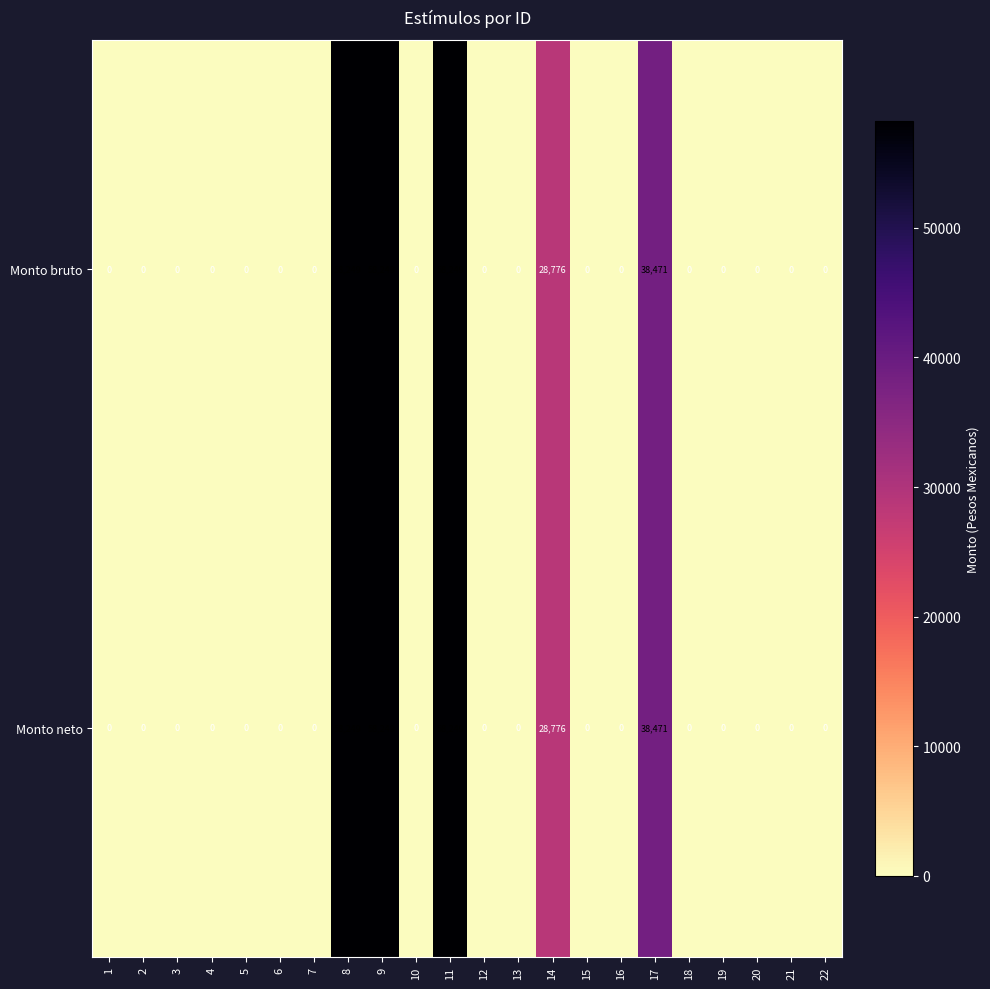

At how many categories does at least one series exceed 52291?

3